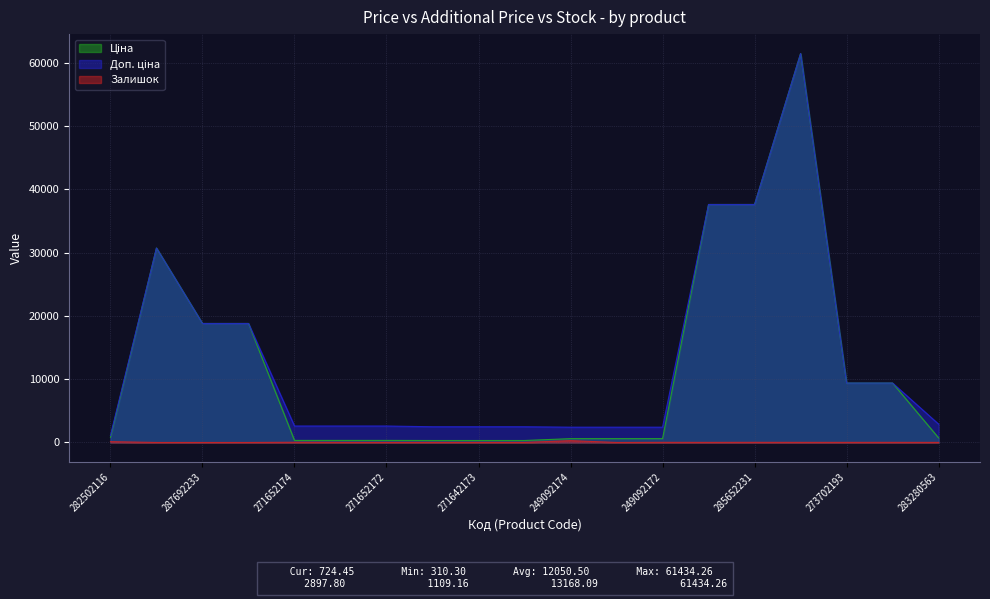

What is the sum of all Ціна values?

228959.5